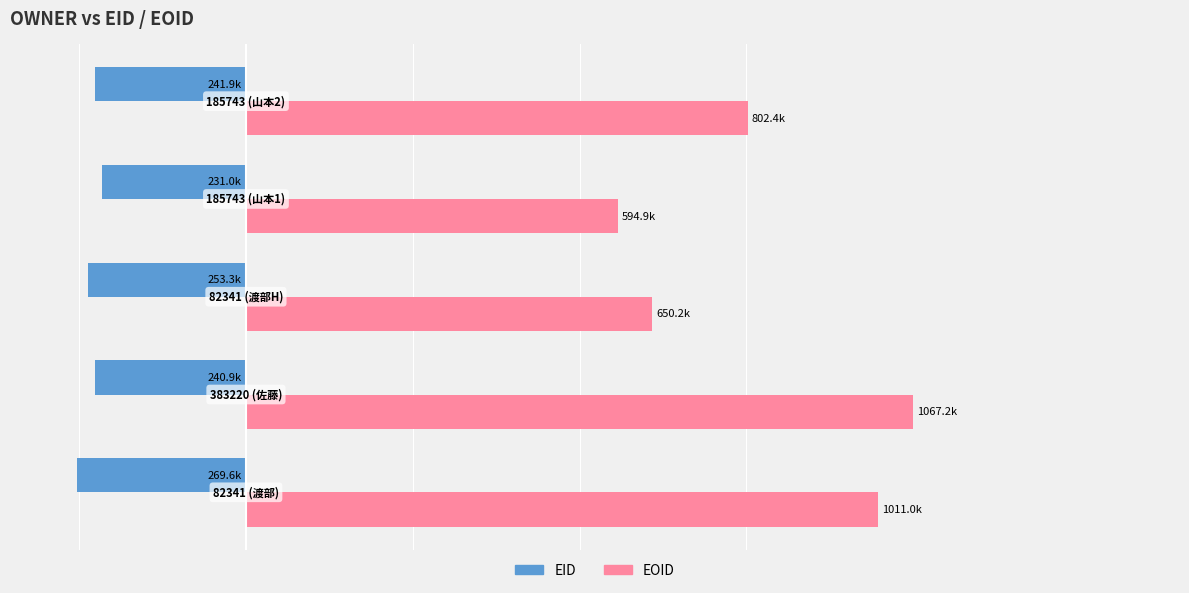

What are all the series names shown in the legend?

EID, EOID